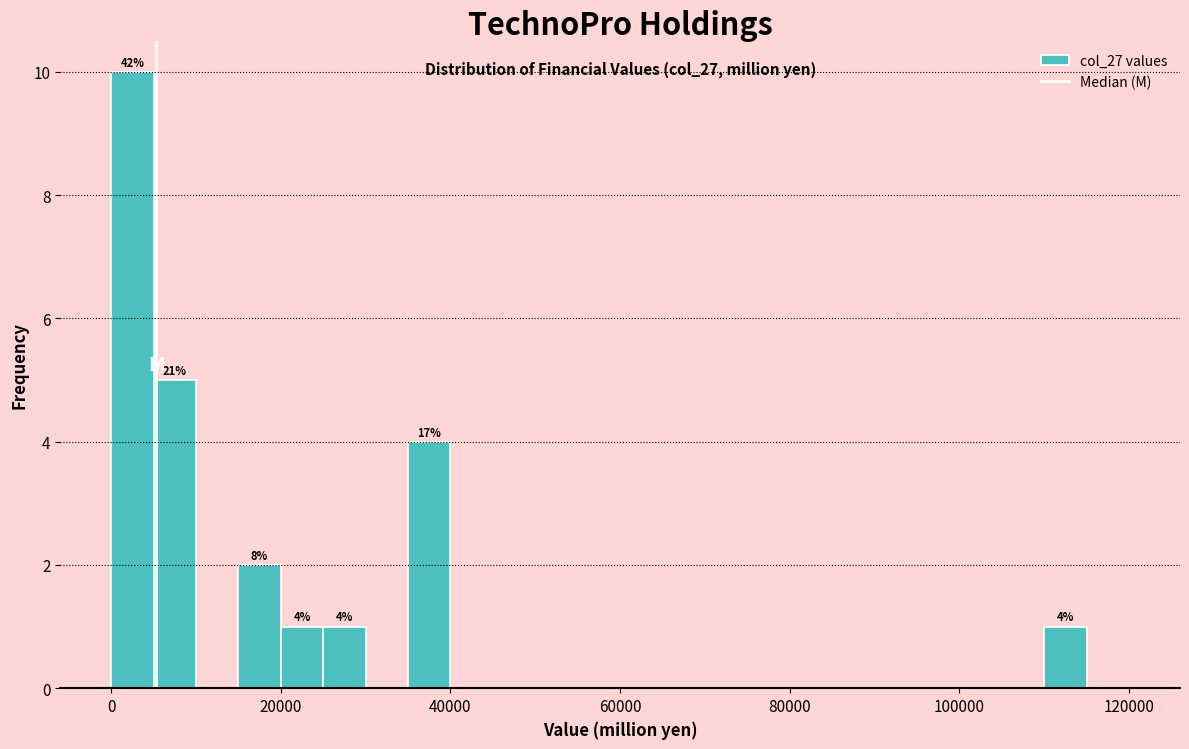

Read against the x-axis, roughly where is the centre of the tallest bar?

2000